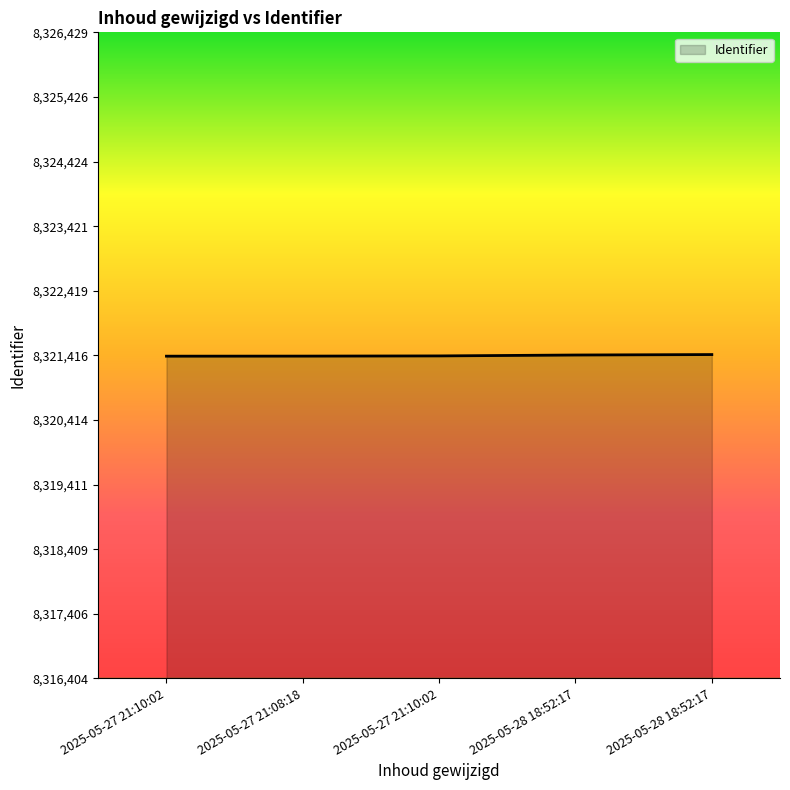

List the labels in order of value, smallest first.

2025-05-27 21:10:02, 2025-05-27 21:08:18, 2025-05-27 21:10:02, 2025-05-28 18:52:17, 2025-05-28 18:52:17